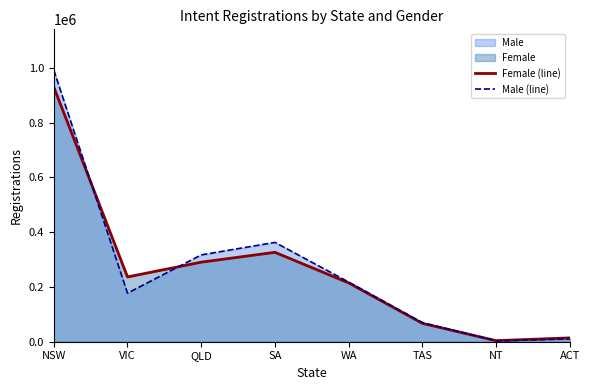

What is the sum of all Female (line) values?

2084133